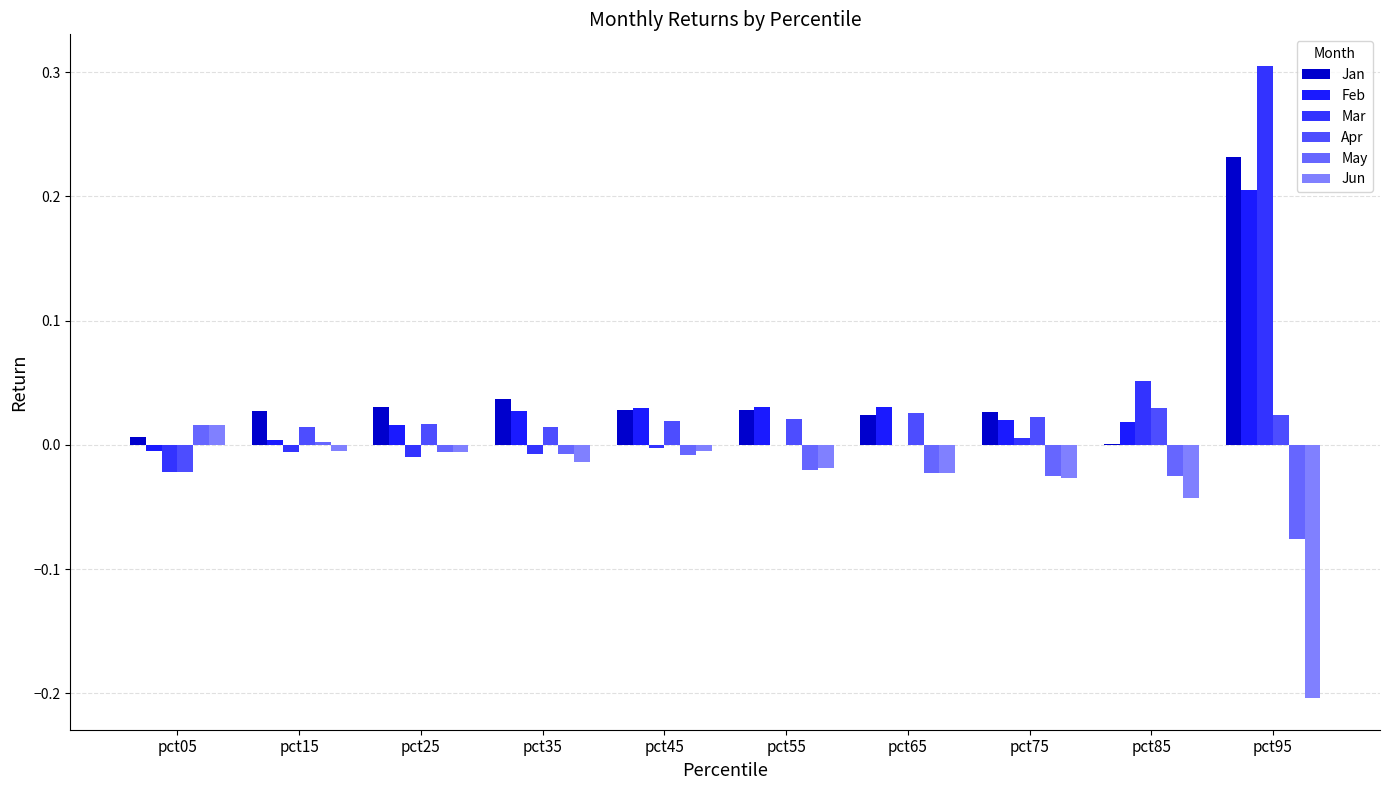

How many values in the Apr series exceed 0?

9